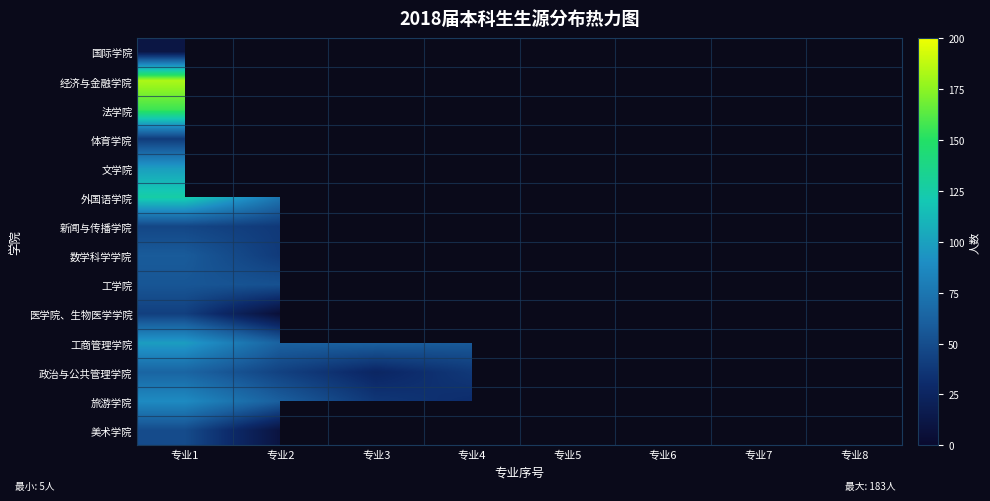

Rank the categories by 国际学院 value from highest to lowest.

专业1, 专业2, 专业3, 专业4, 专业5, 专业6, 专业7, 专业8